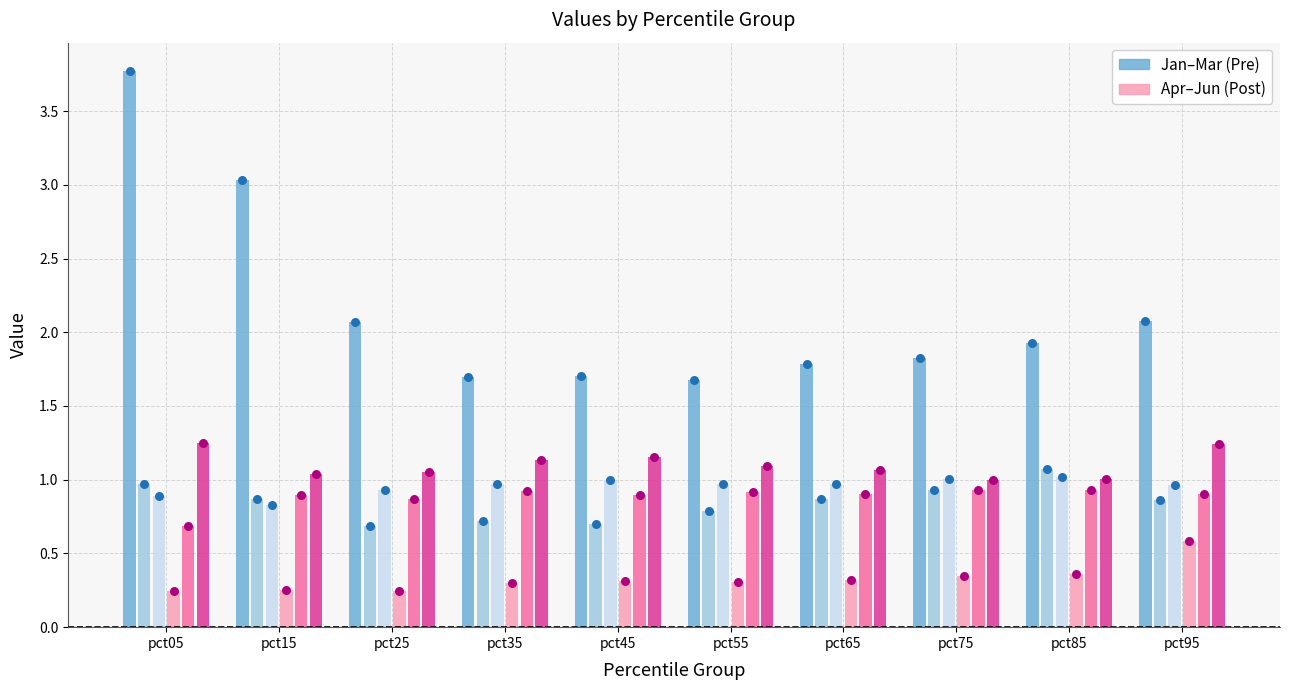

Which series contains the lowest Y value?

Apr